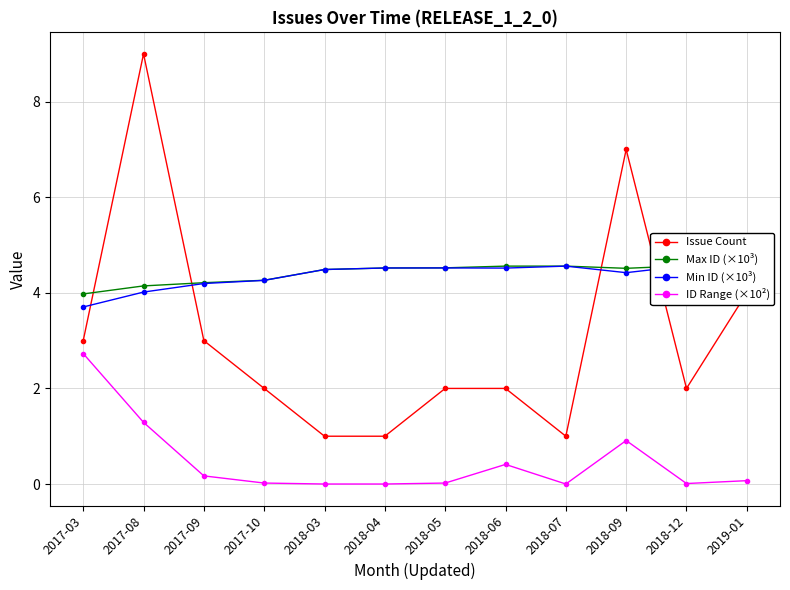

Does the chart display data point markers on the line(s)?

Yes